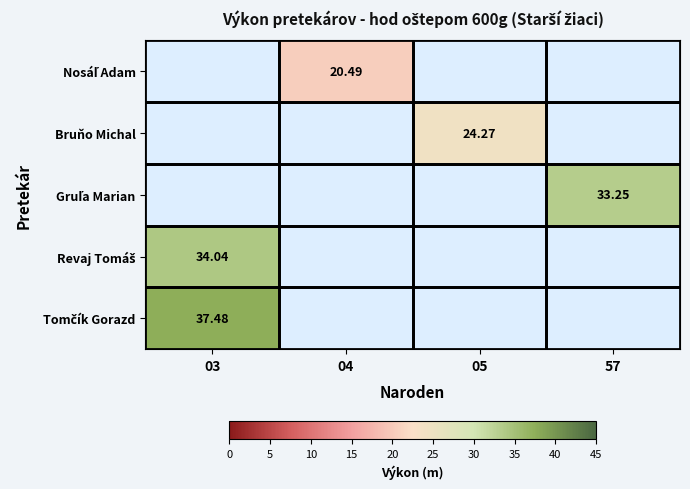

How many values in Revaj Tomáš are above zero?

1